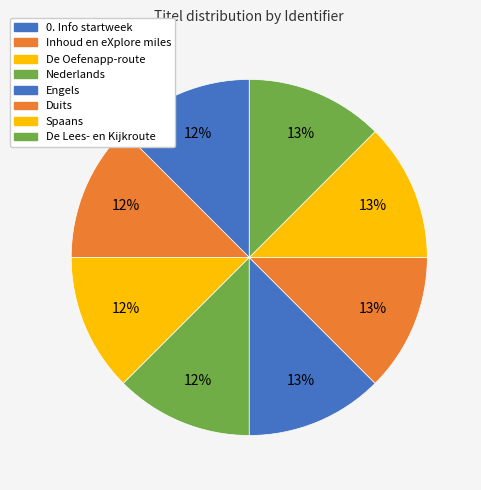

To the nearest percent, what portion does Inhoud en eXplore miles represent?

12%